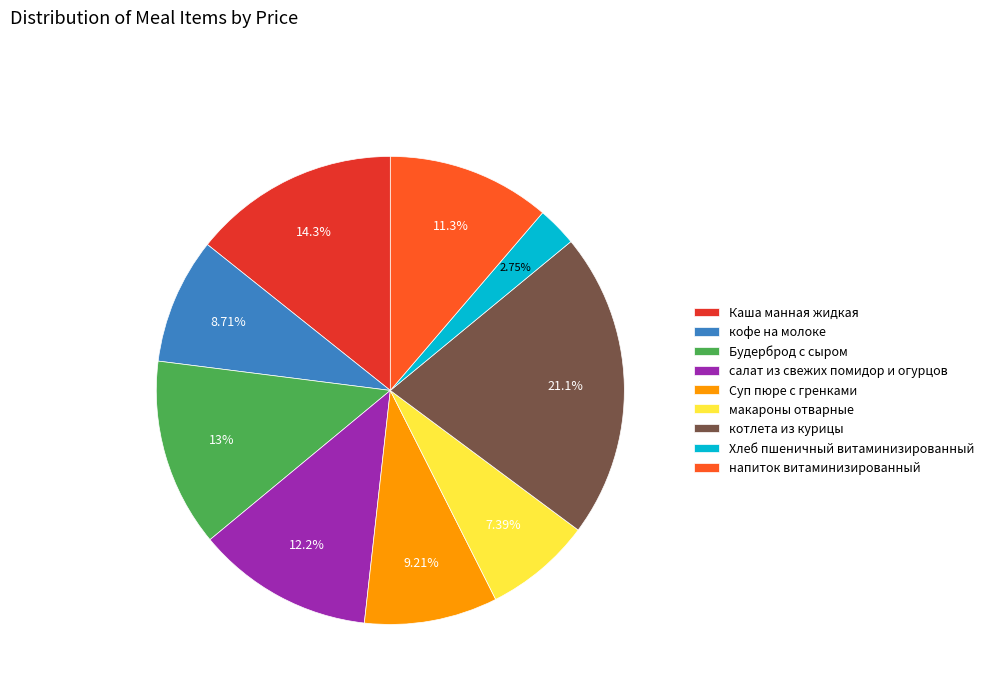

What is the largest slice in the pie chart?

котлета из курицы